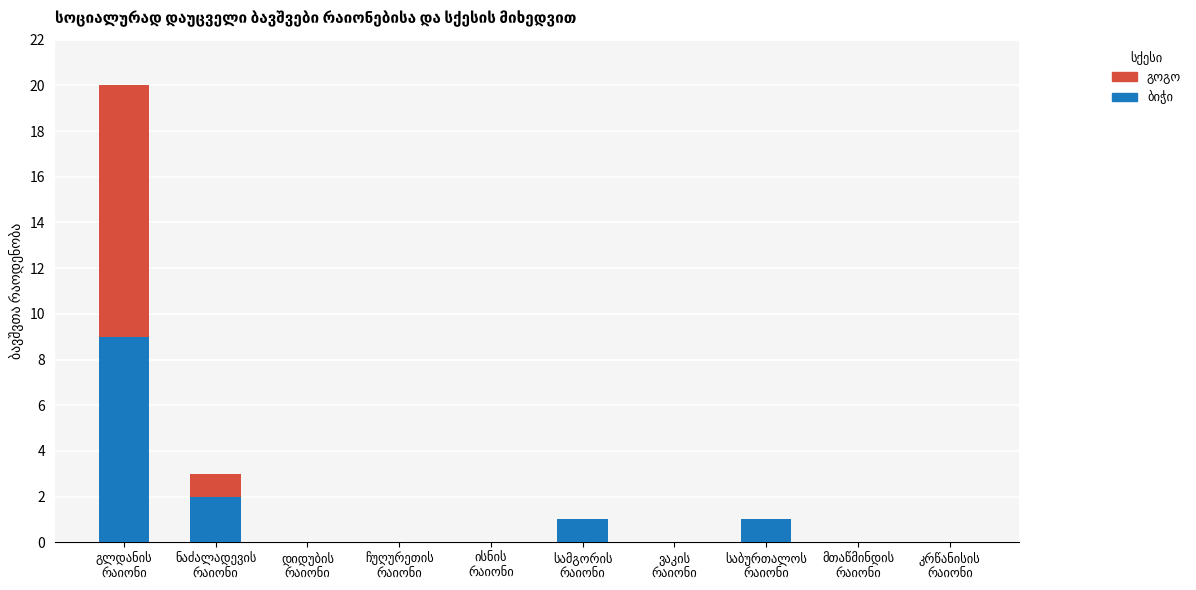

Are the bars horizontal?

No